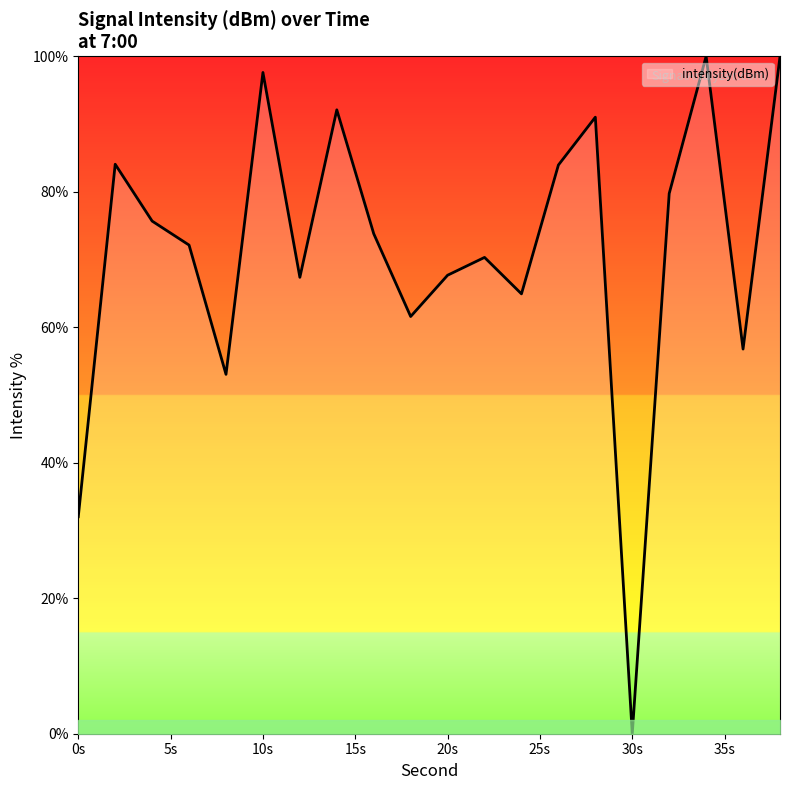

What is the maximum value shown in the chart?

100.0